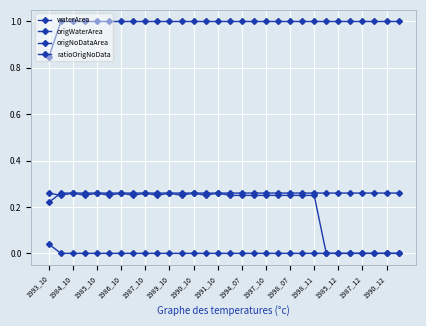

Which series has the widest spread of values?

waterArea